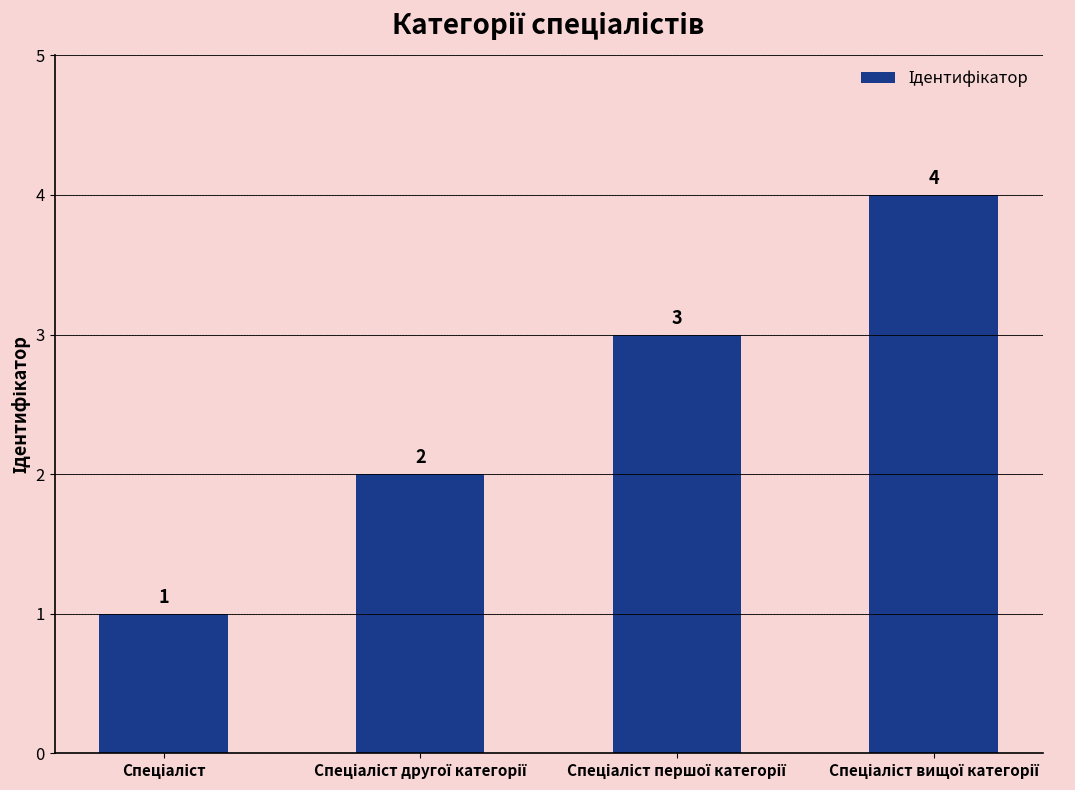

Count the values in the range 2 to 4.

3